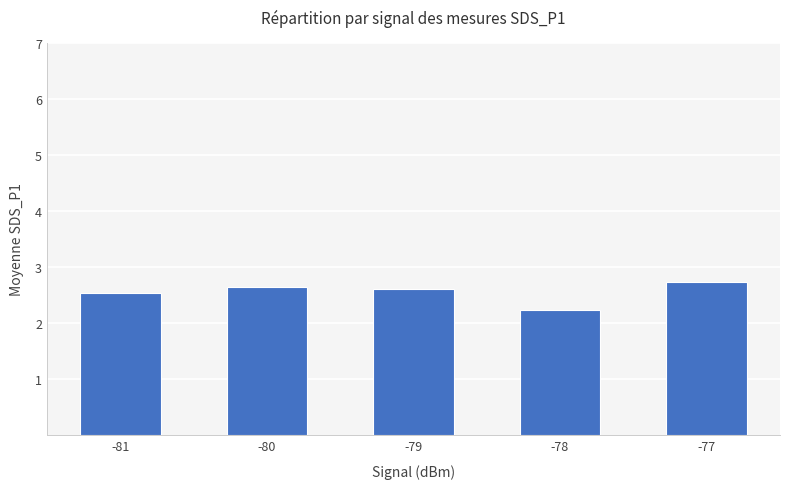

What is the approximate value at -80?

2.6